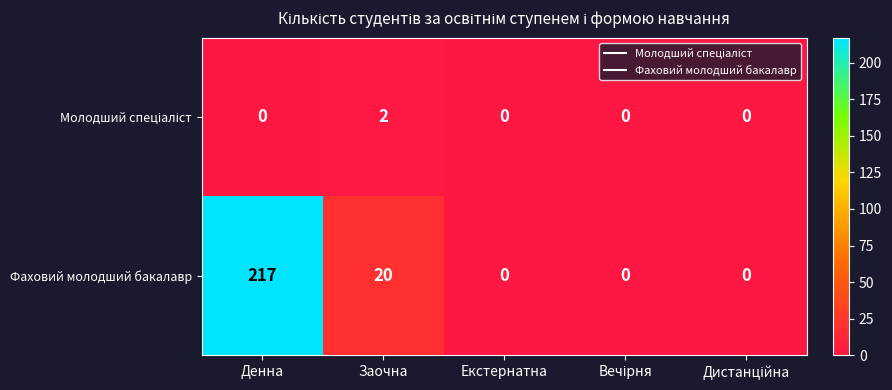

What is the average value of the Фаховий молодший бакалавр series?

47